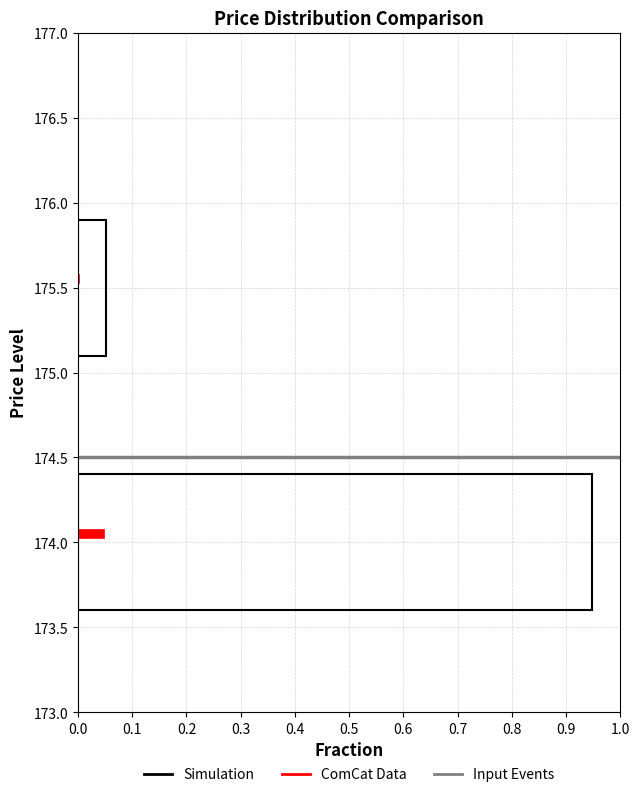

What is the sum of all Simulation values?

1.0